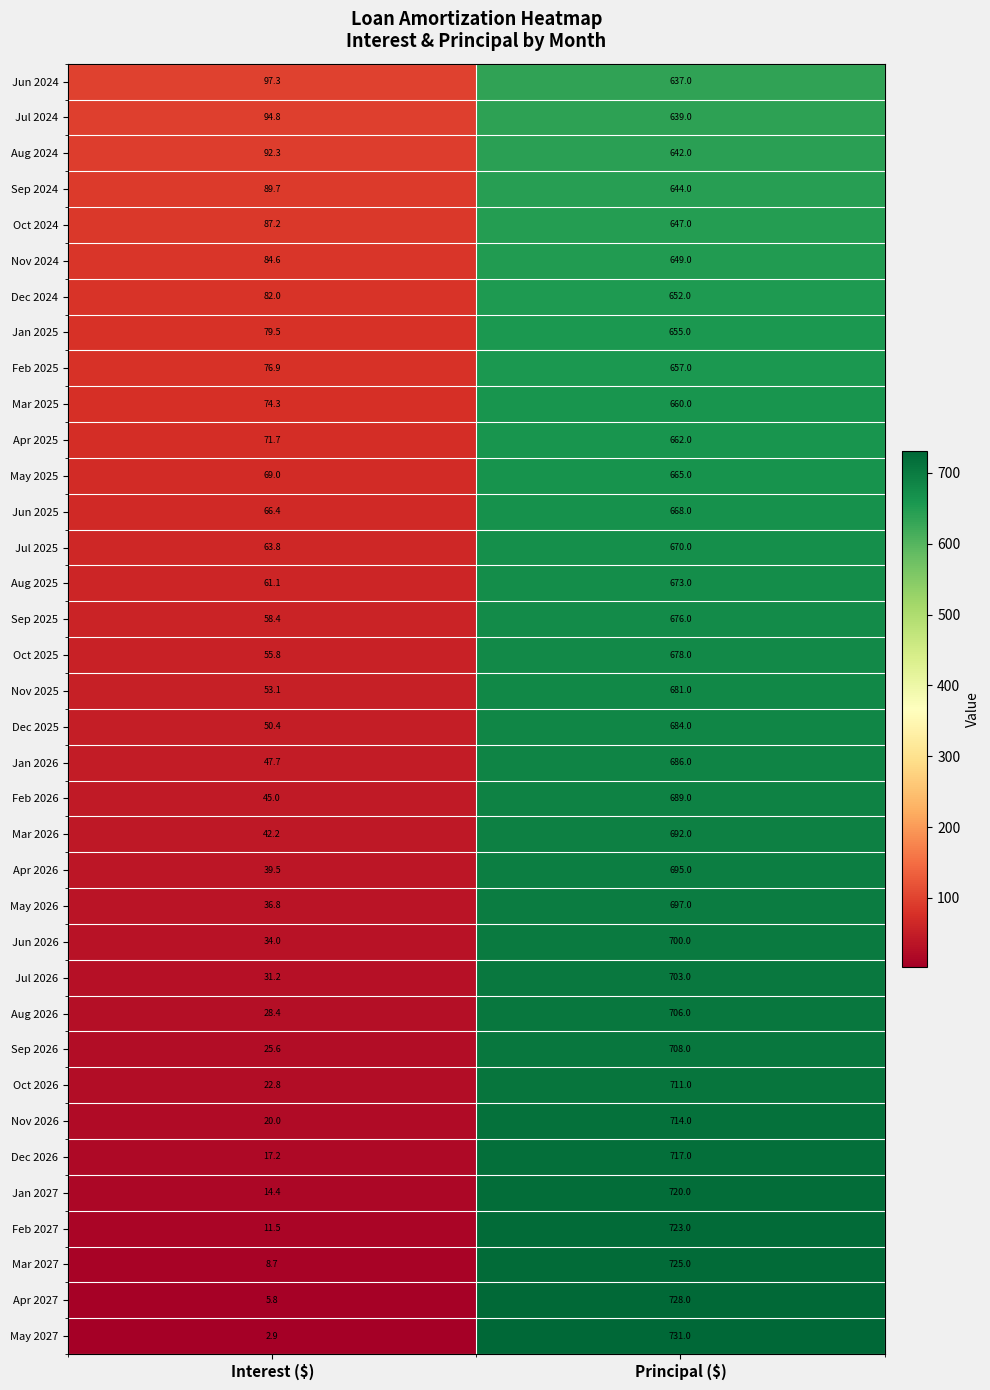

What is the spread (max minus min) of values at Principal ($)?

94.0